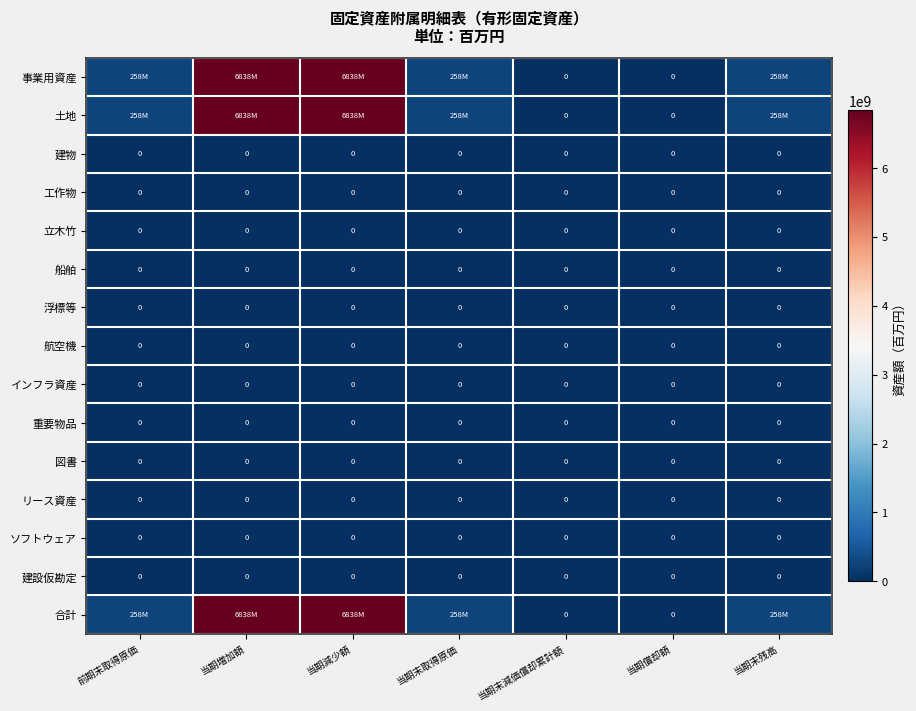

The 航空機 series shows 0 at 当期増加額. True or false?

True